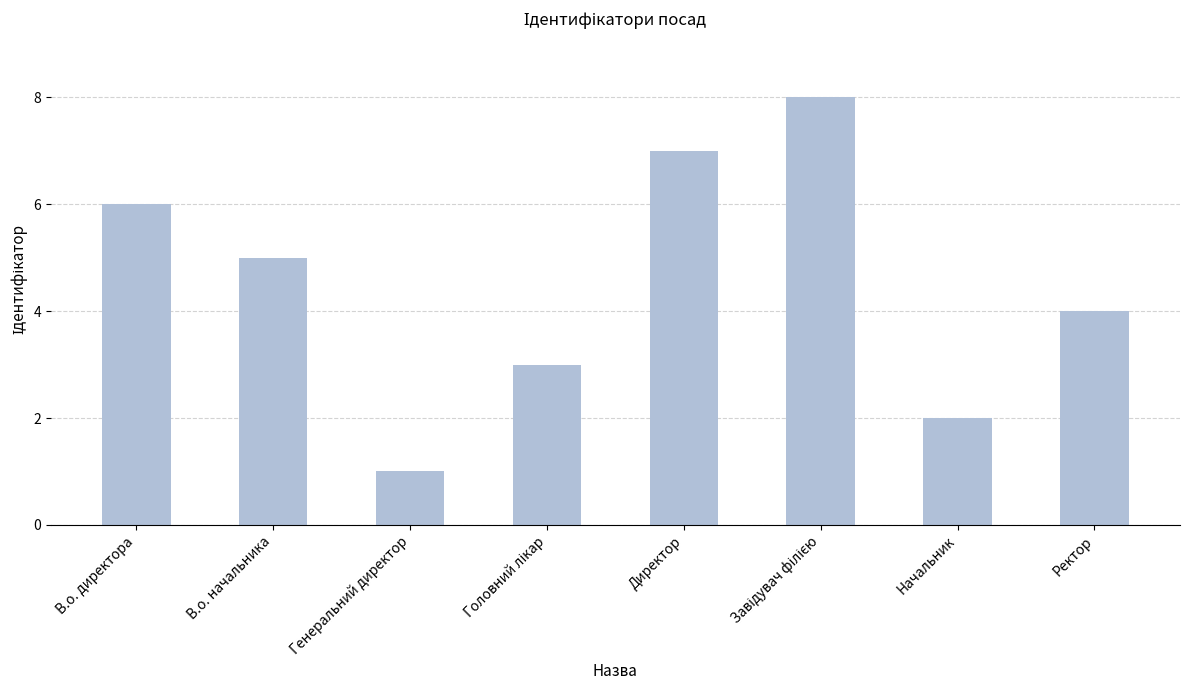

How many series are shown in this chart?

1